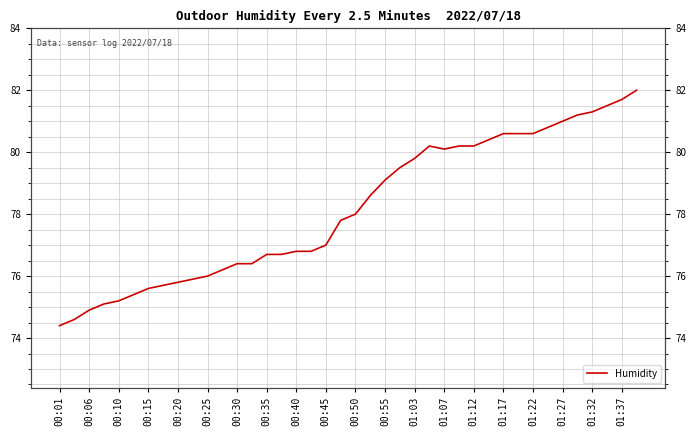

What is the average value?

78.2